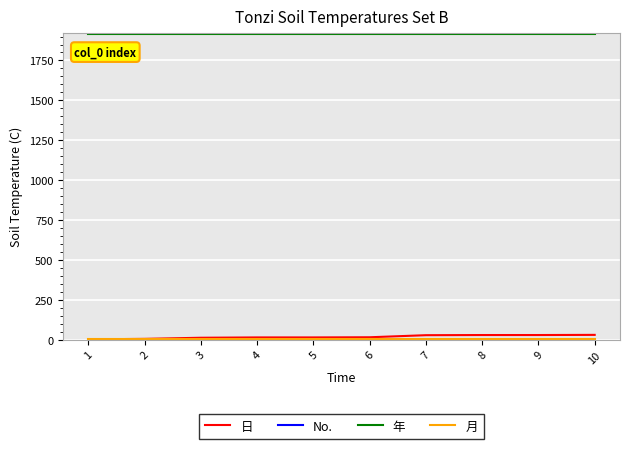

Count the number of data series in this chart.

4